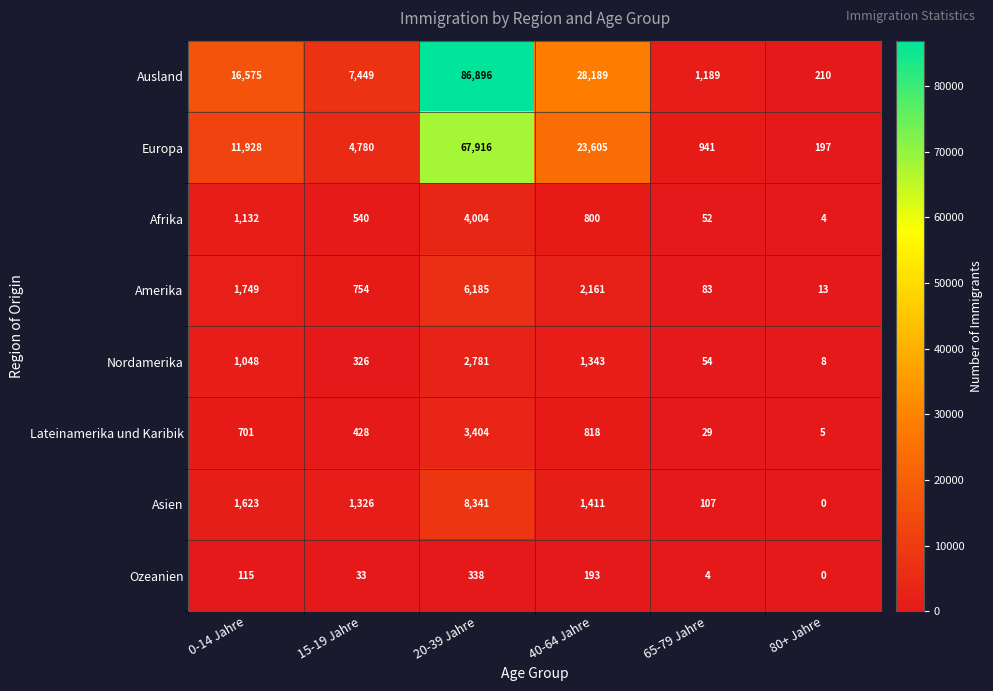

What is the spread (max minus min) of values at 65-79 Jahre?

1185